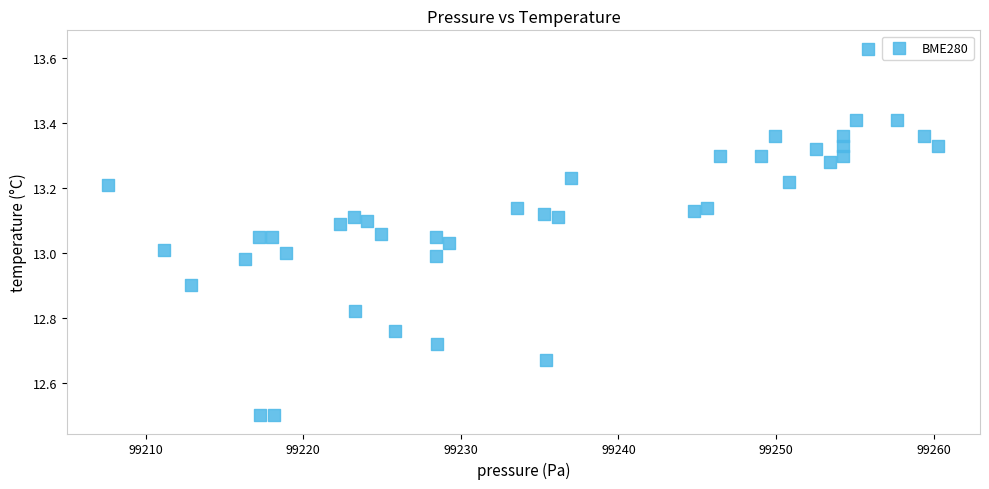

What is the range of X values (max minus min)?

52.7